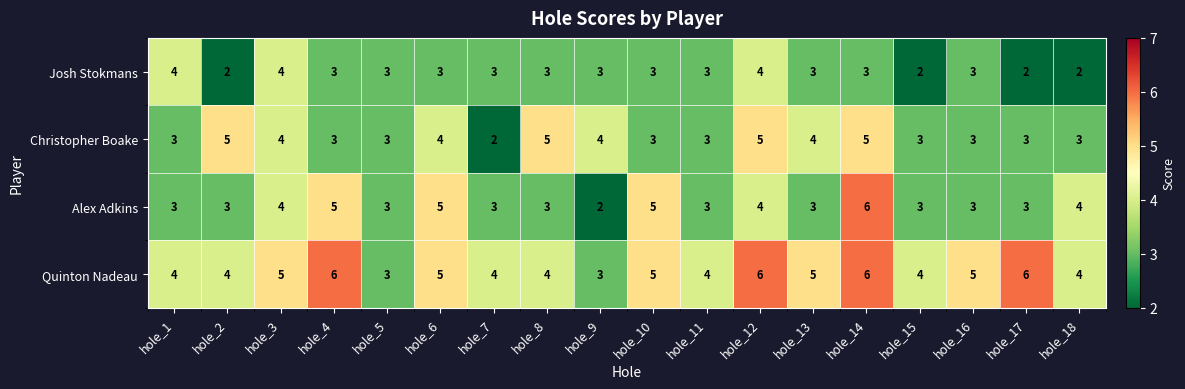

Count the Alex Adkins values in the range 3 to 4.

13